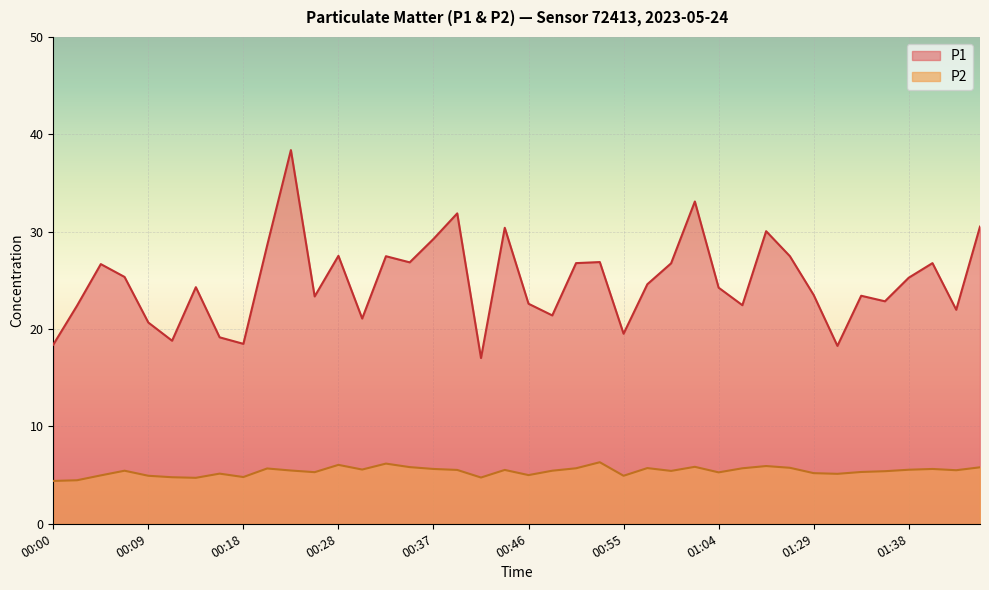

At 00:53, list the series in order from largest to smallest.

P1, P2